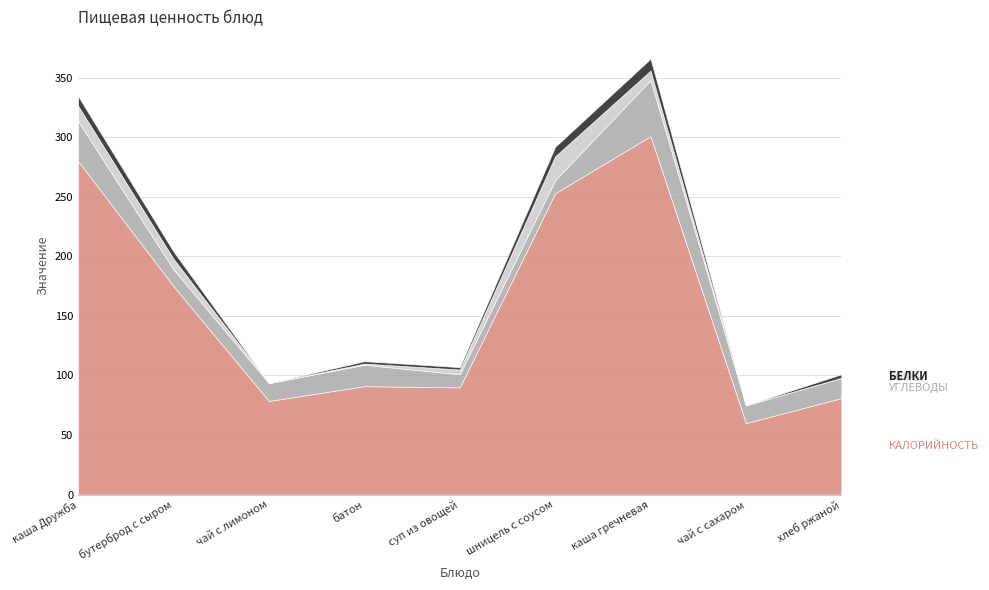

At which category is the sum across all series the highest?

каша гречневая